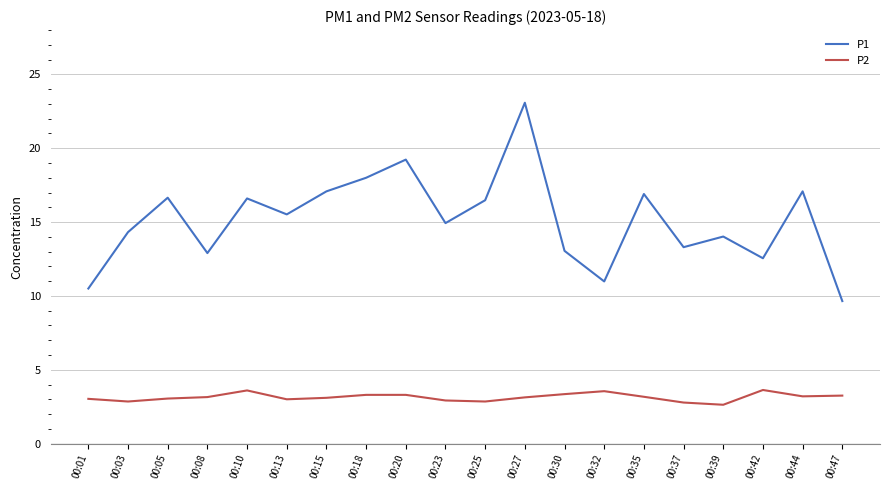

What is the average value of the P1 series?

15.1